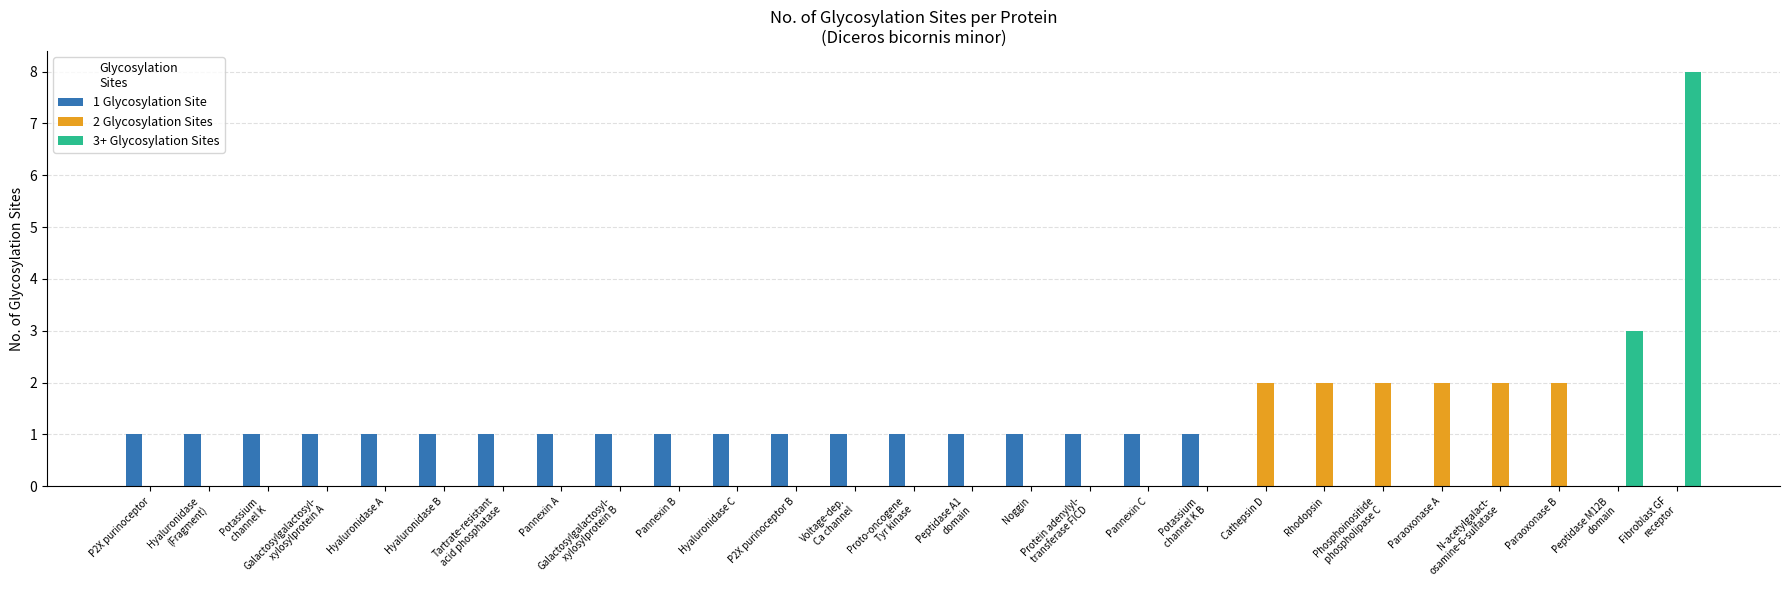

What is the greatest value displayed?

8